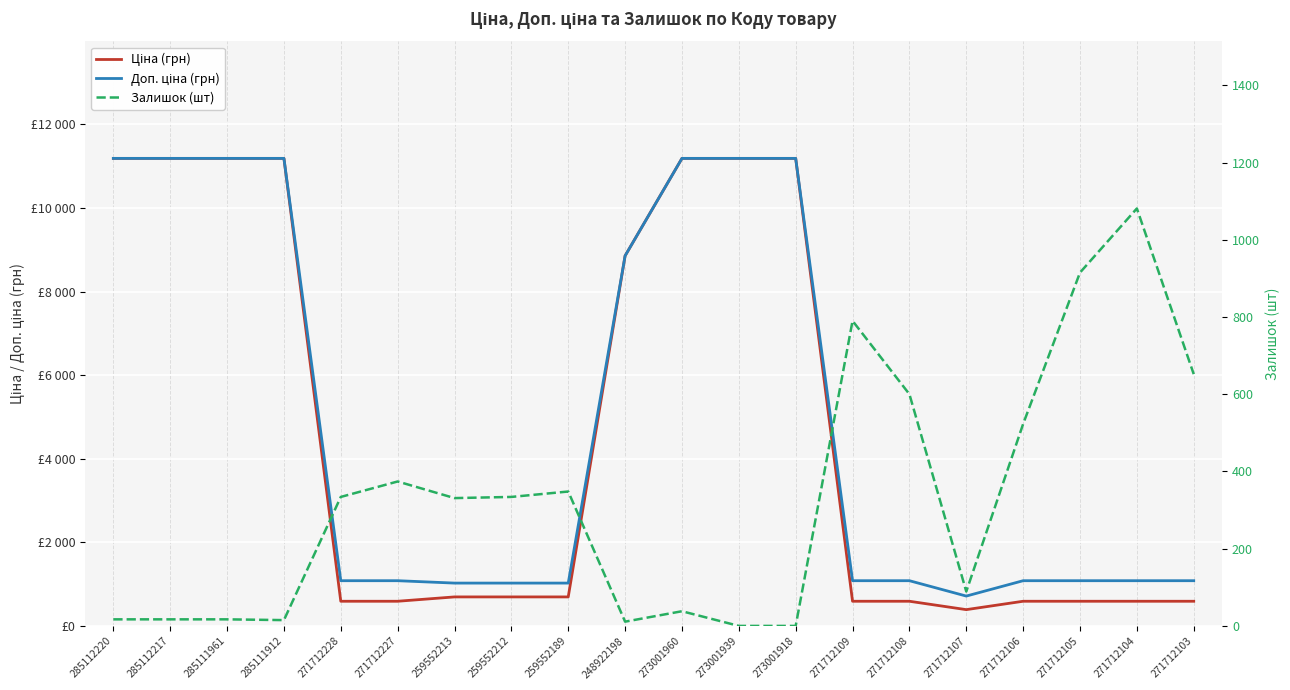

What is the sum of all Доп. ціна (грн) values?

99614.9